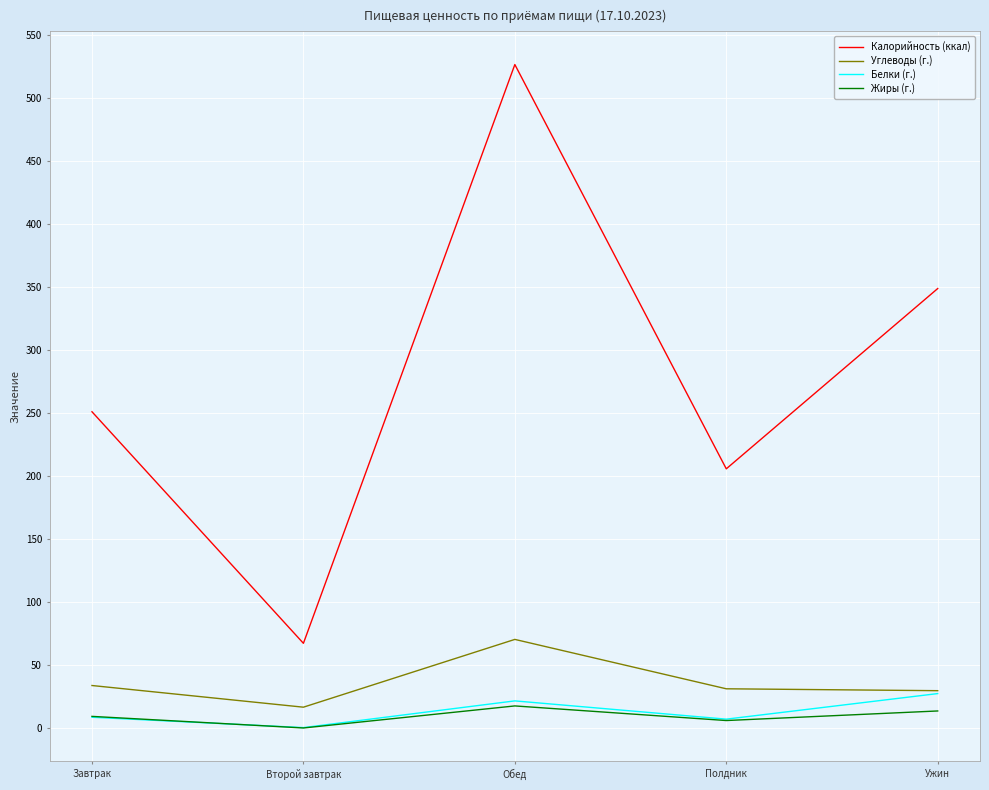

True or false: Жиры (г.) has more than 2 interior local peaks.

False